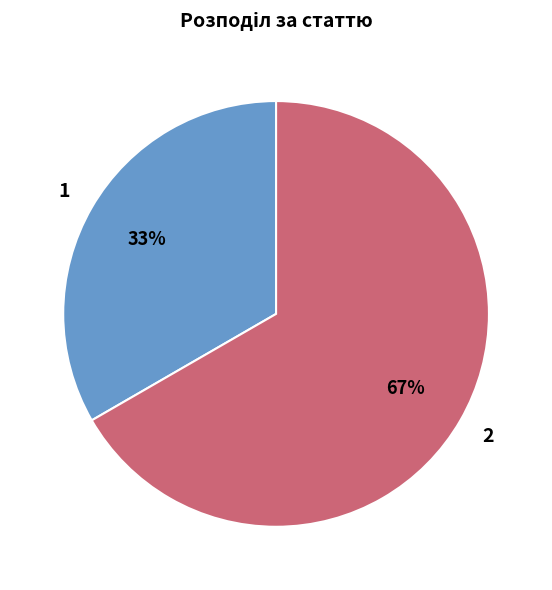

Is there any slice that represents more than half of the pie?

Yes